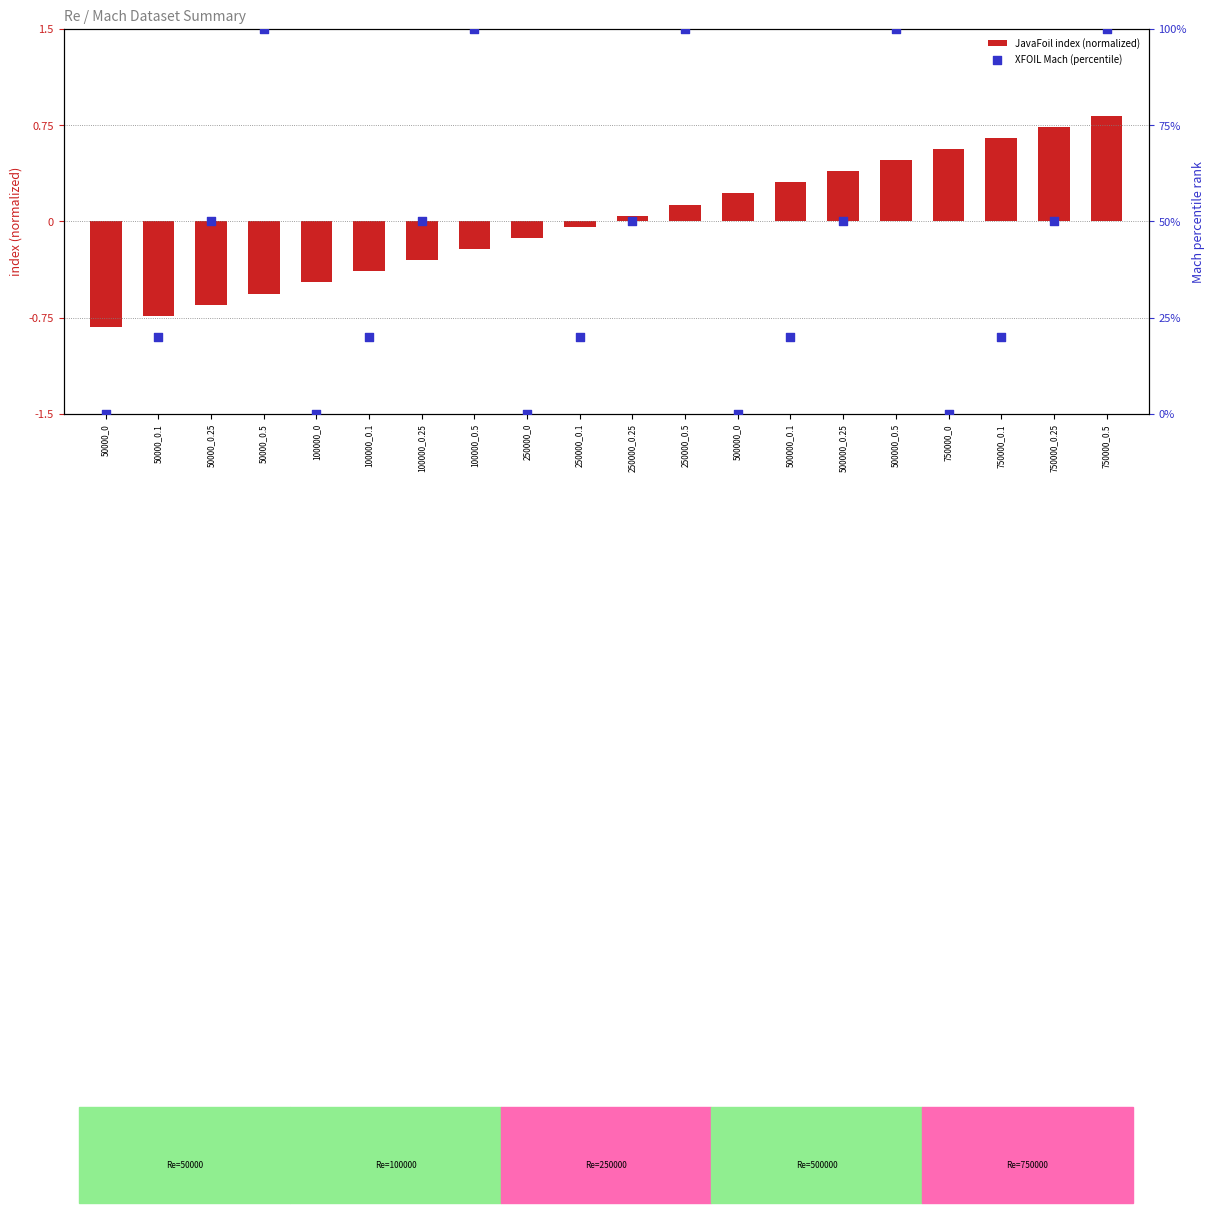

Which series contains the highest Y value?

XFOIL Mach (percentile)